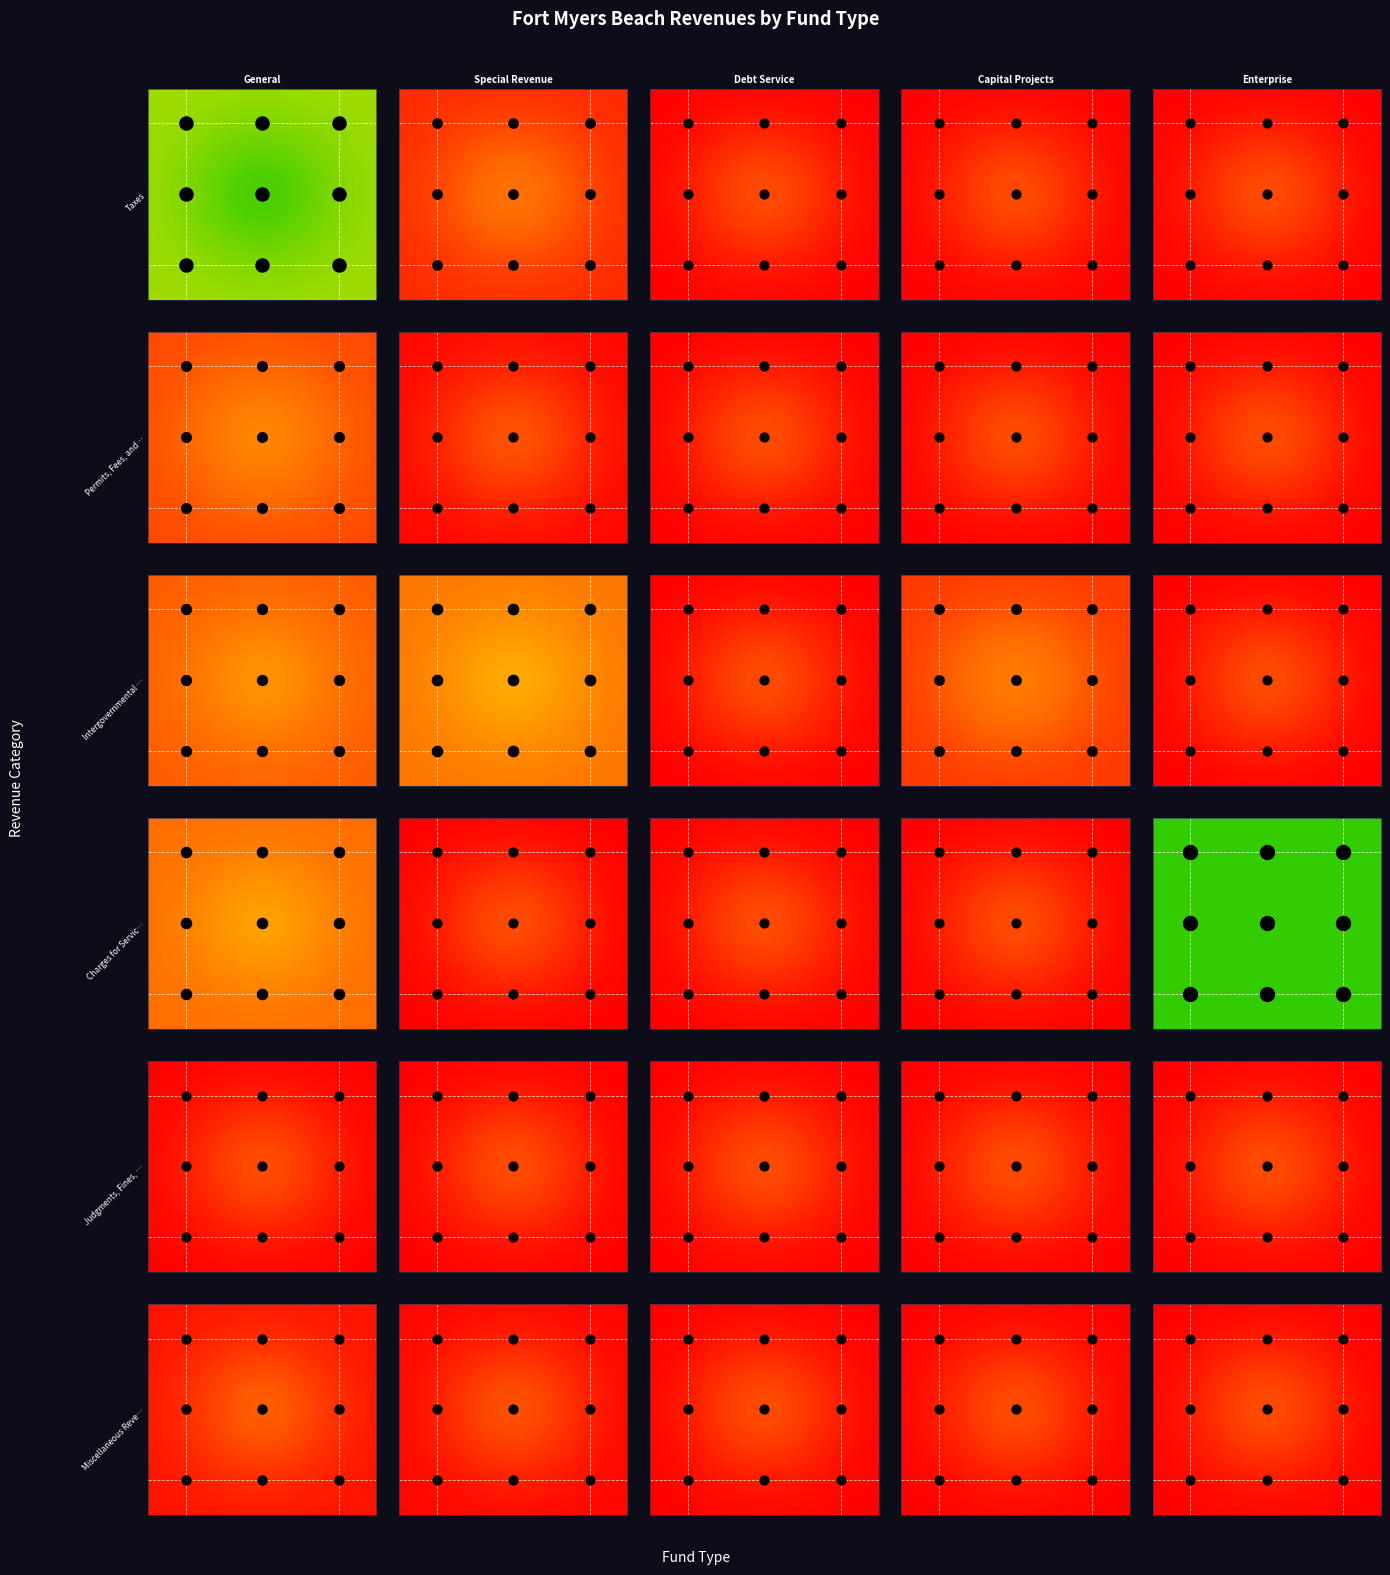

At how many categories does at least one series exceed 0?

20